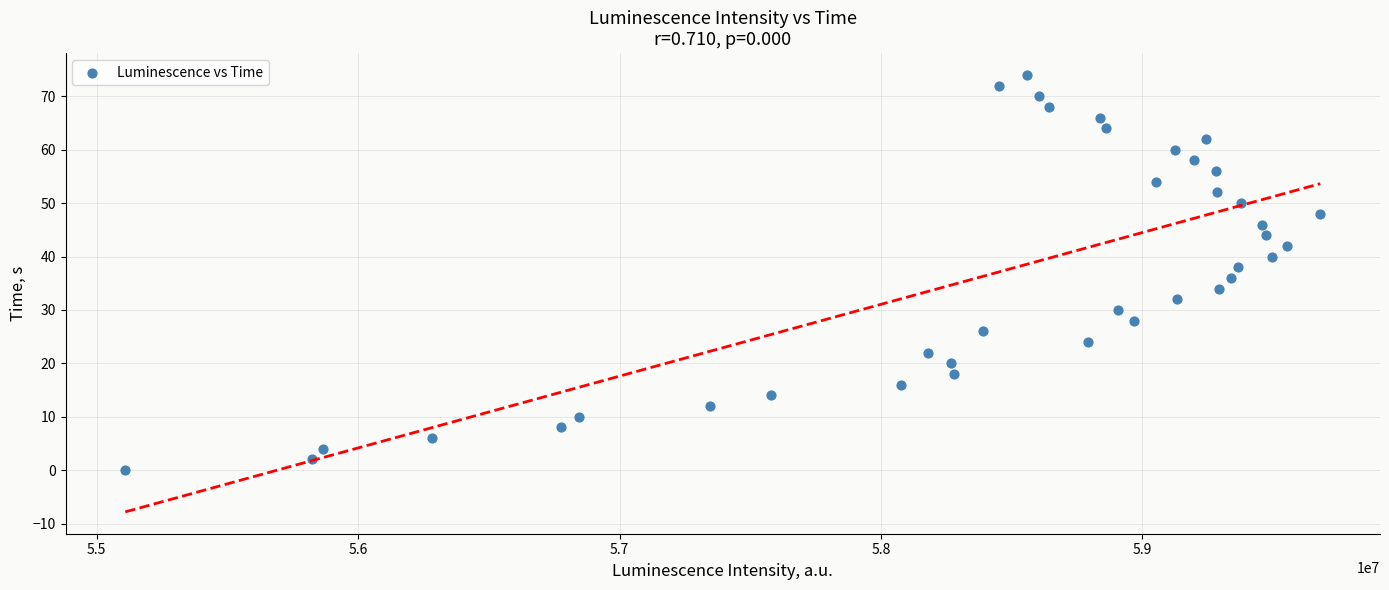

What is the range of X values (max minus min)?

4570028